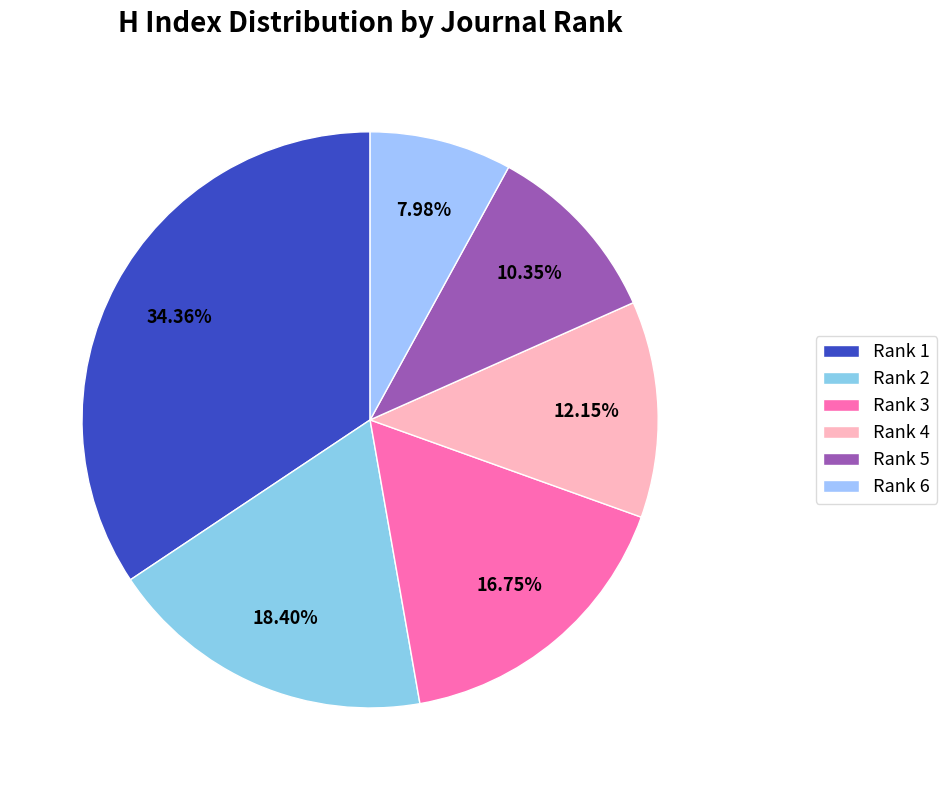

Does Rank 1 represent more than half of the total?

No